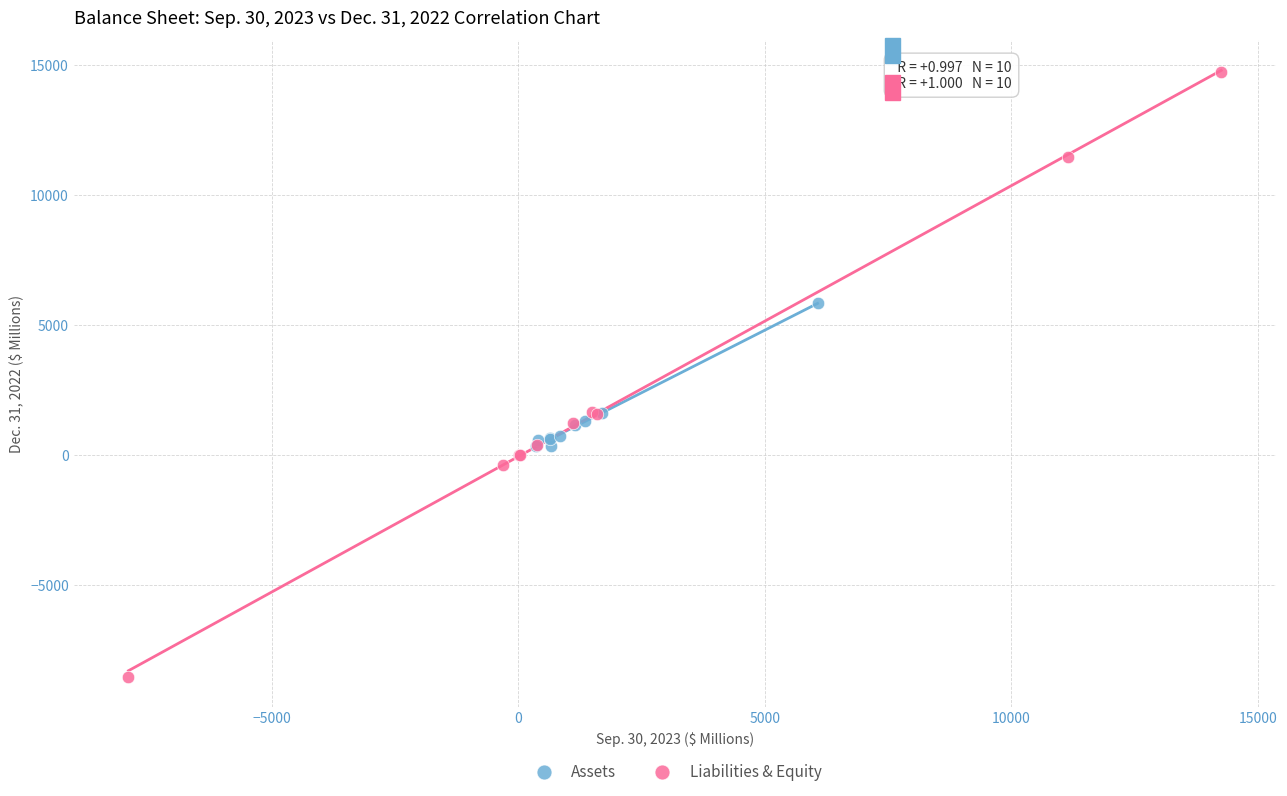

Which series contains the lowest Y value?

Liabilities & Equity